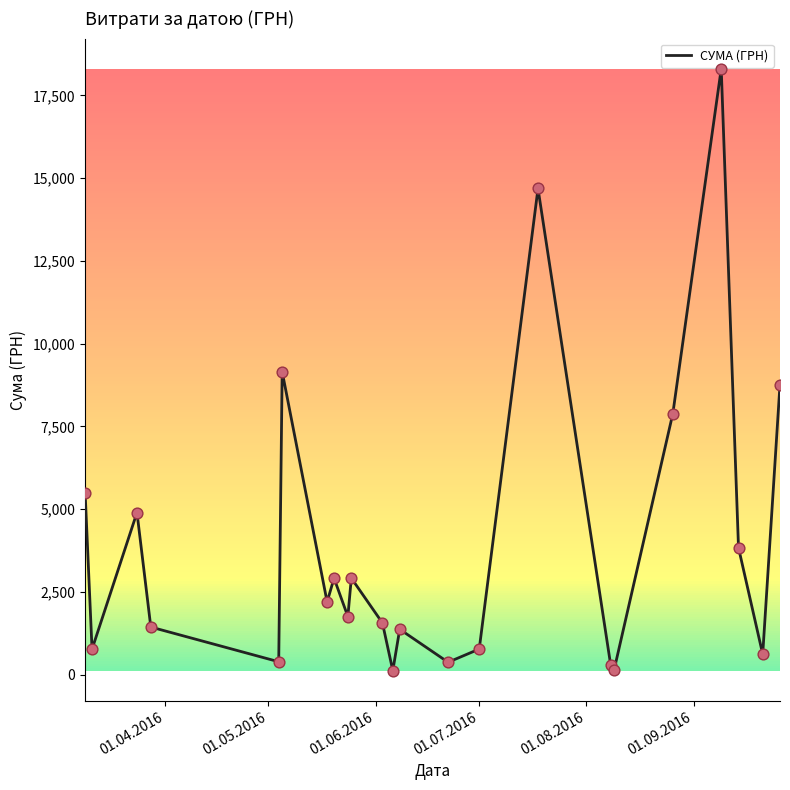

What is the greatest value displayed?

18309.5